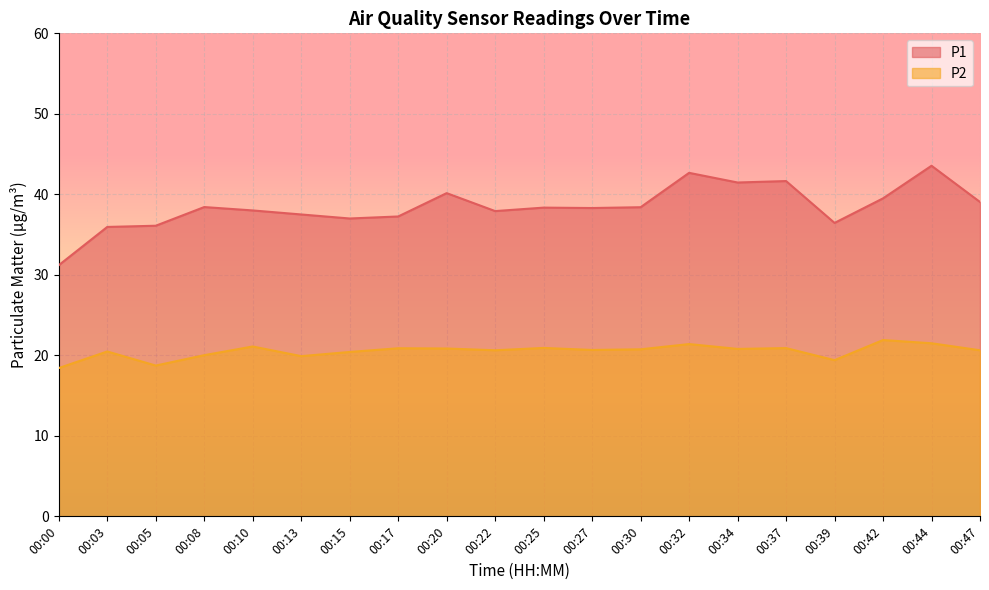

What is the sum of the P1 values at 00:47 and 00:08?

77.5